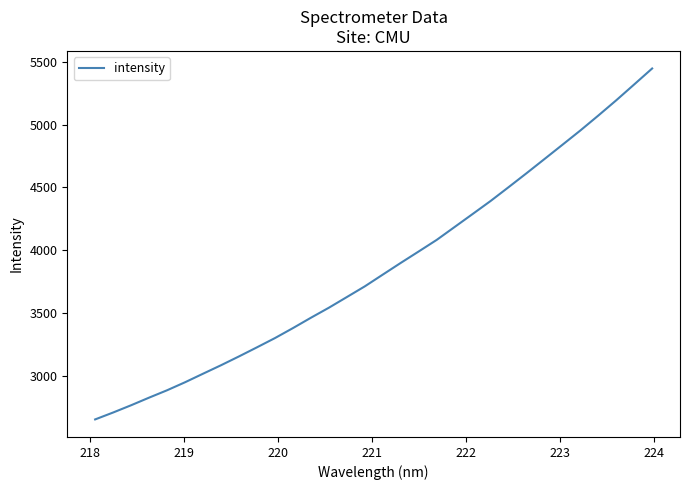

What is the smallest value displayed?

2650.1